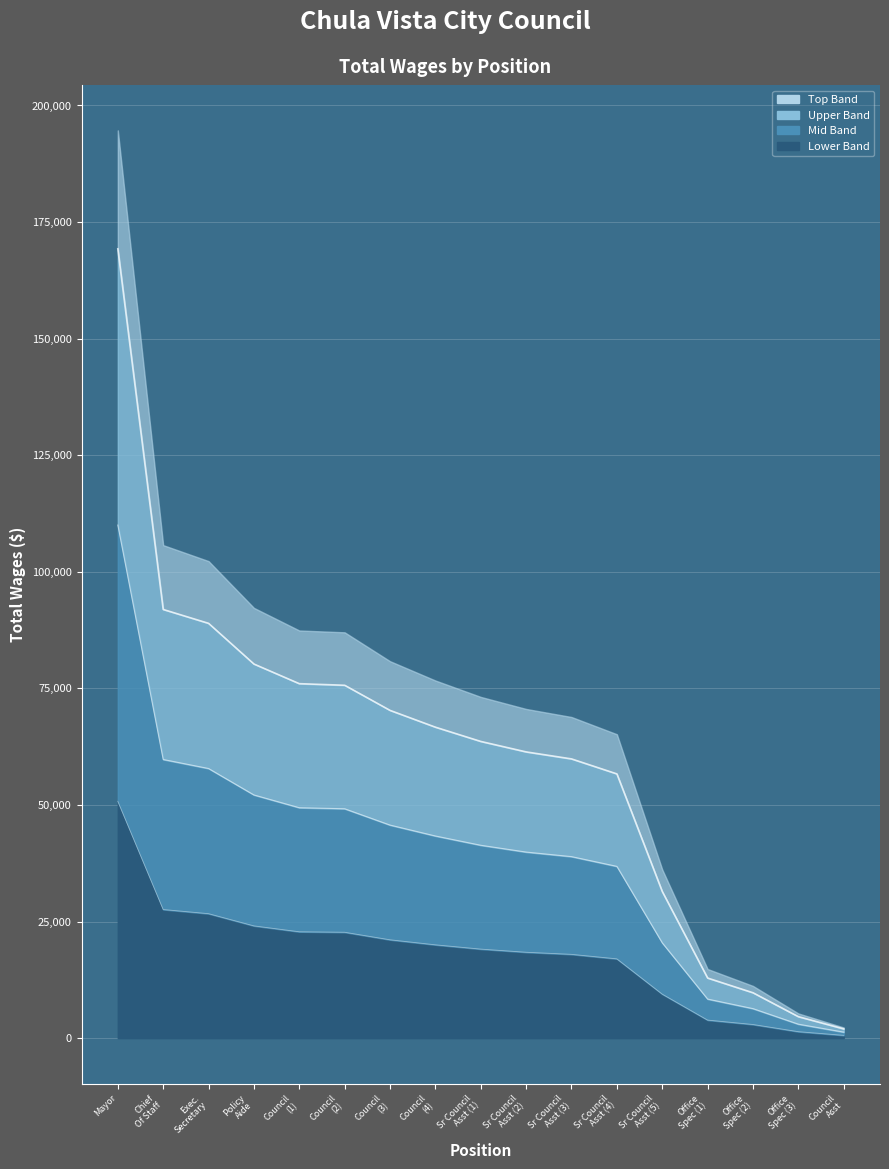

What position from the left is Council Asst?

17